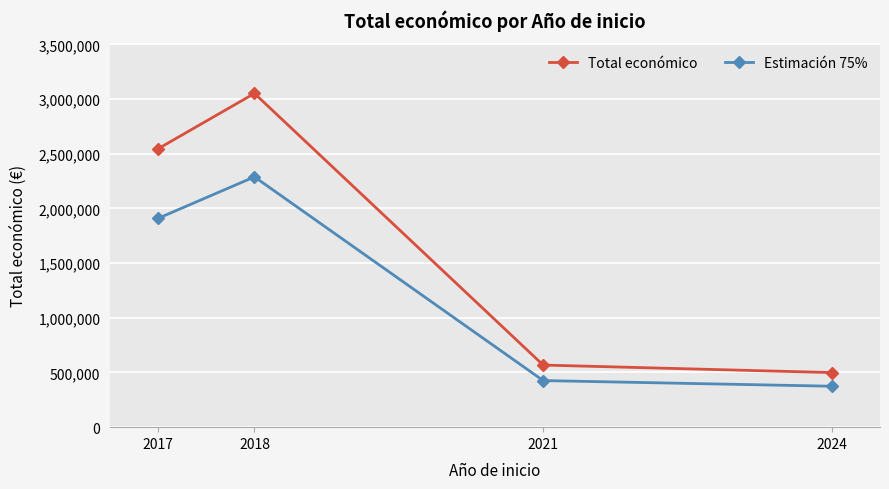

Where is the first local maximum for Estimación 75%?

2018